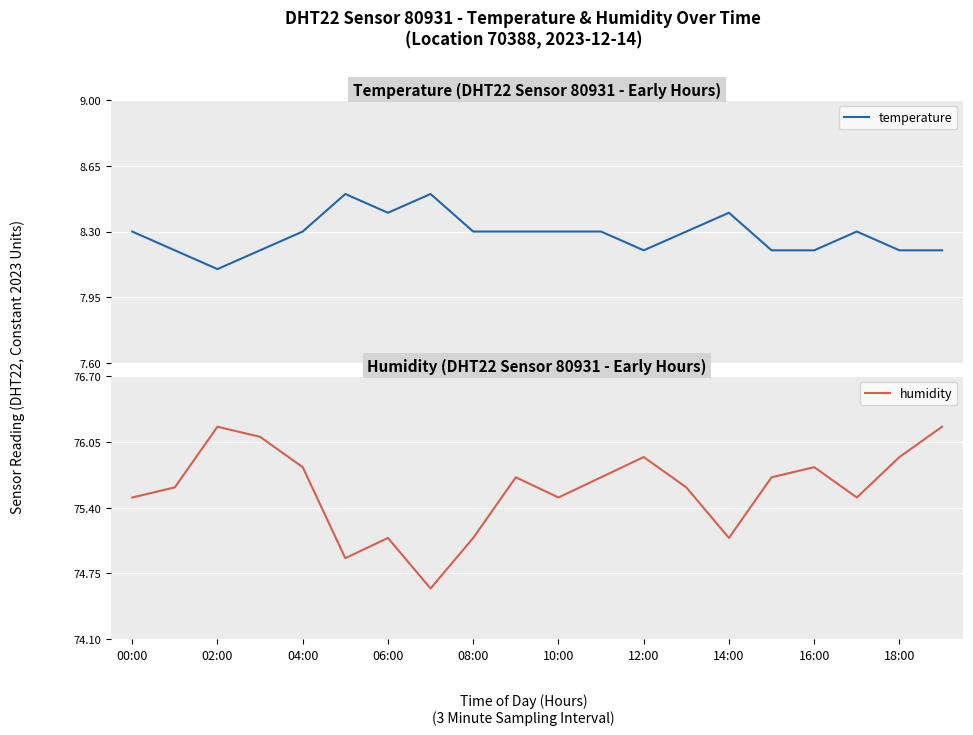

The value of humidity at 18:00 is 75.9. True or false?

True